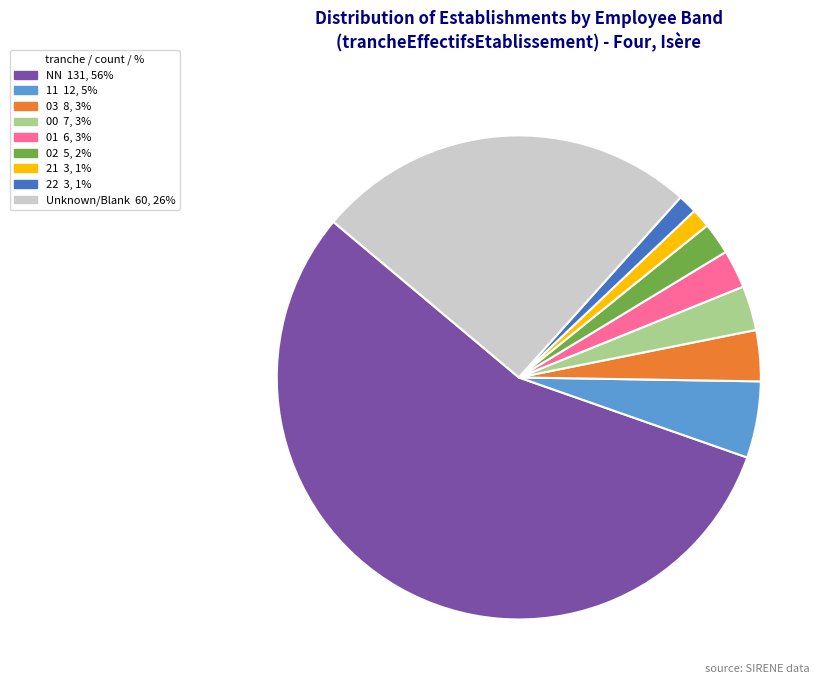

Is there any slice that represents more than half of the pie?

Yes